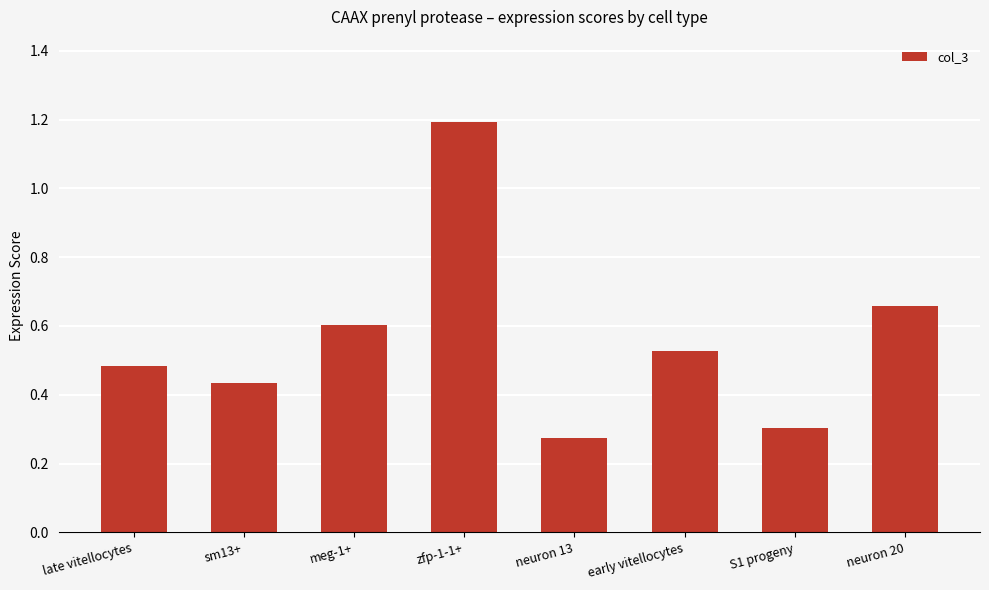

How many values are between 0 and 1?

7